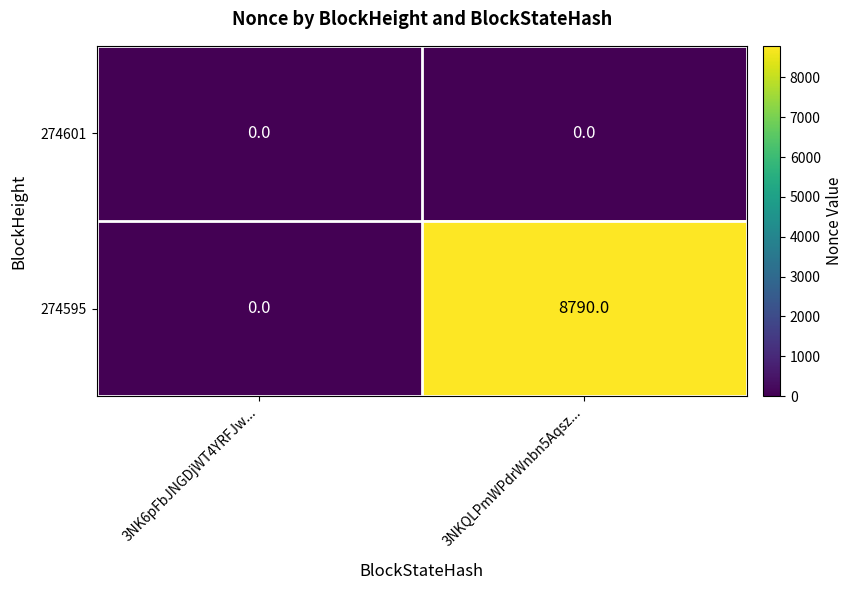

What is the maximum value shown in the chart?

8790